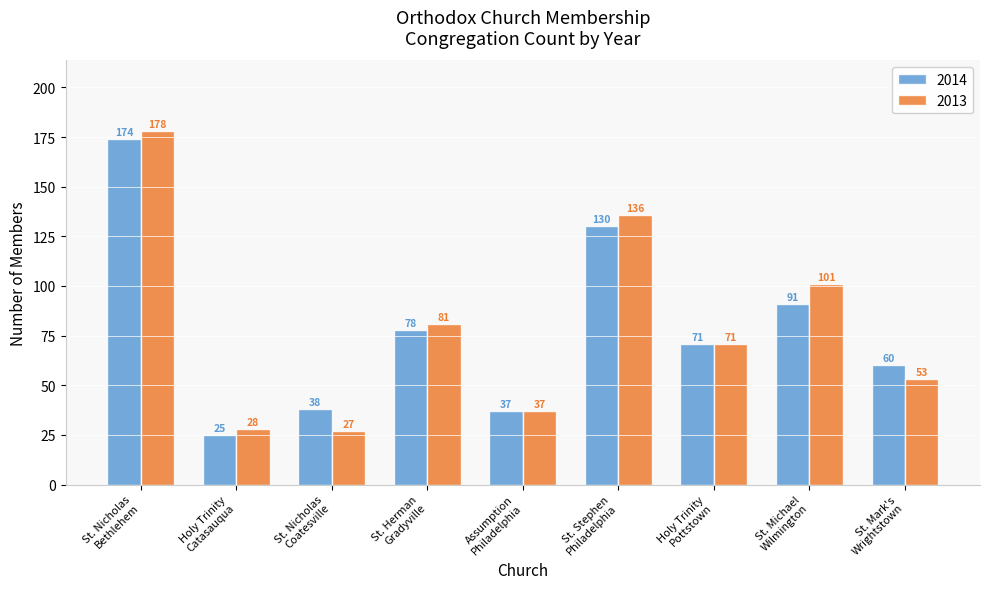

Count the number of data series in this chart.

2